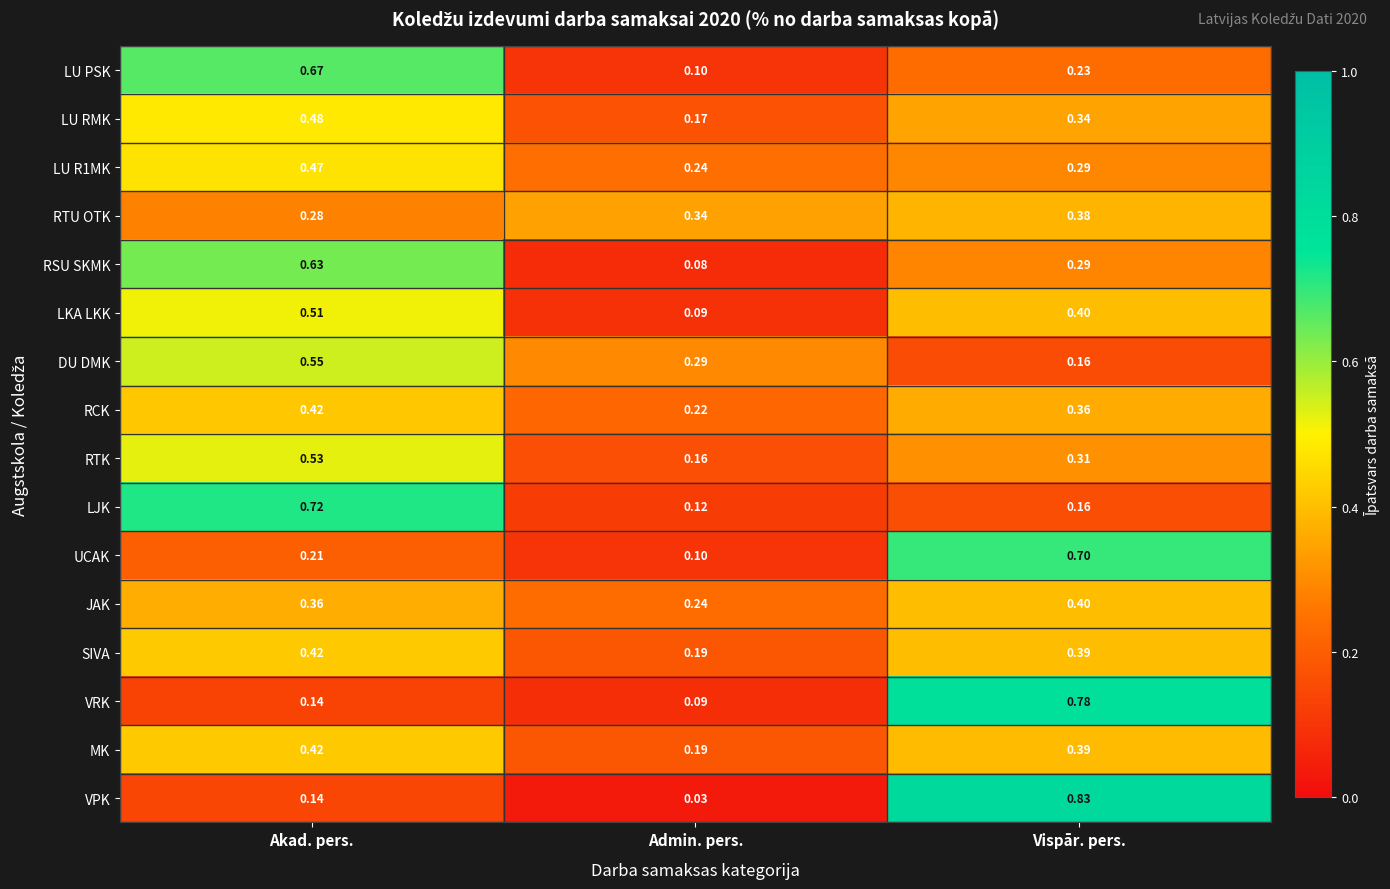

Which category has the highest value in the VRK series?

Vispār. pers.